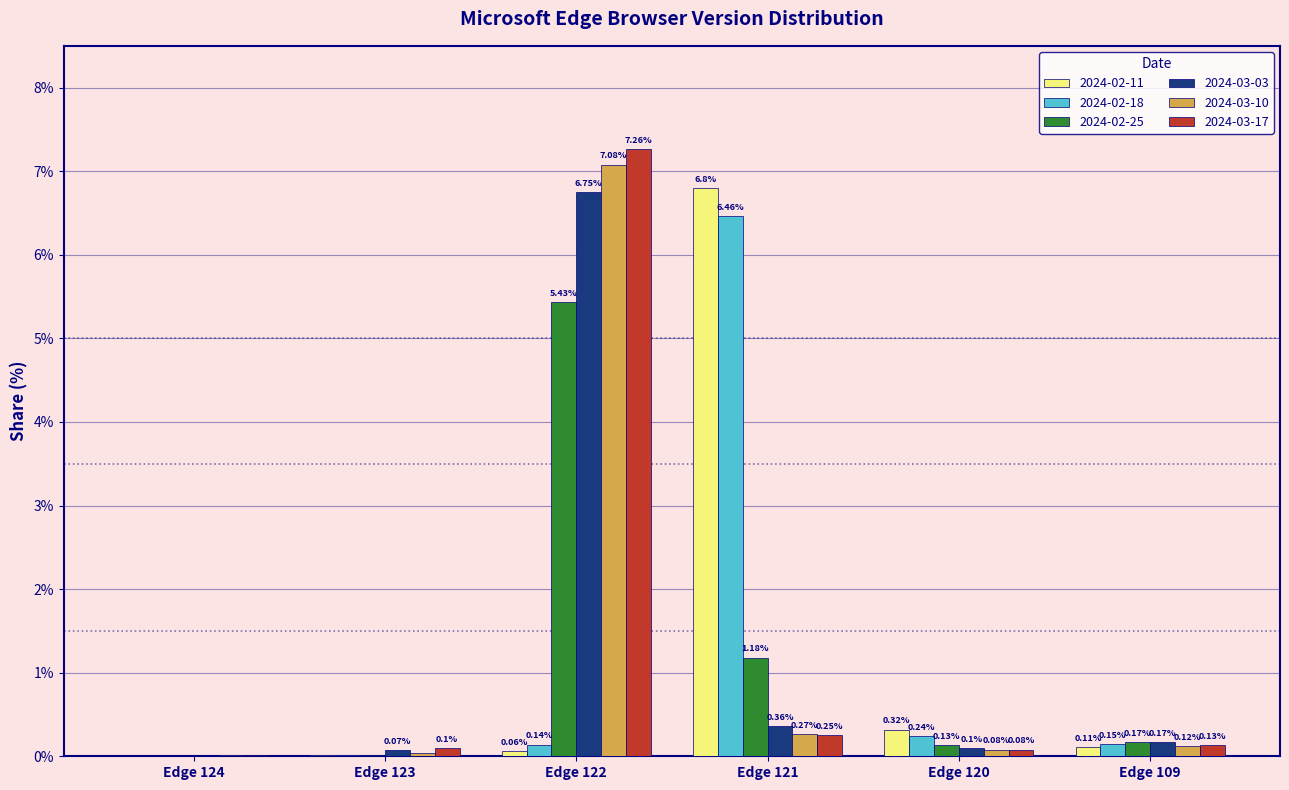

What is the sum of all 2024-03-10 values?

7.6